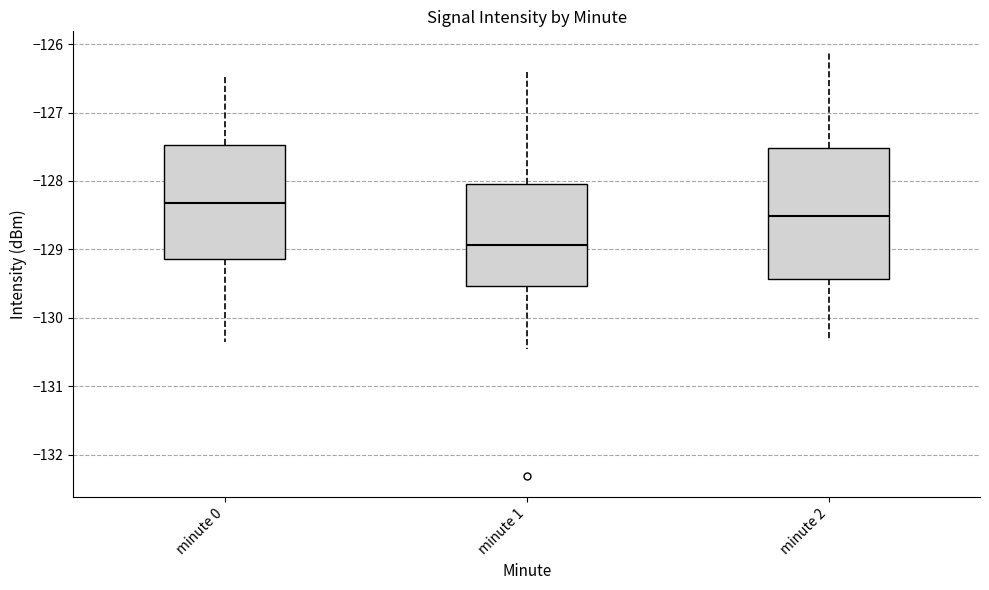

Which box's median line is the highest?

minute 0